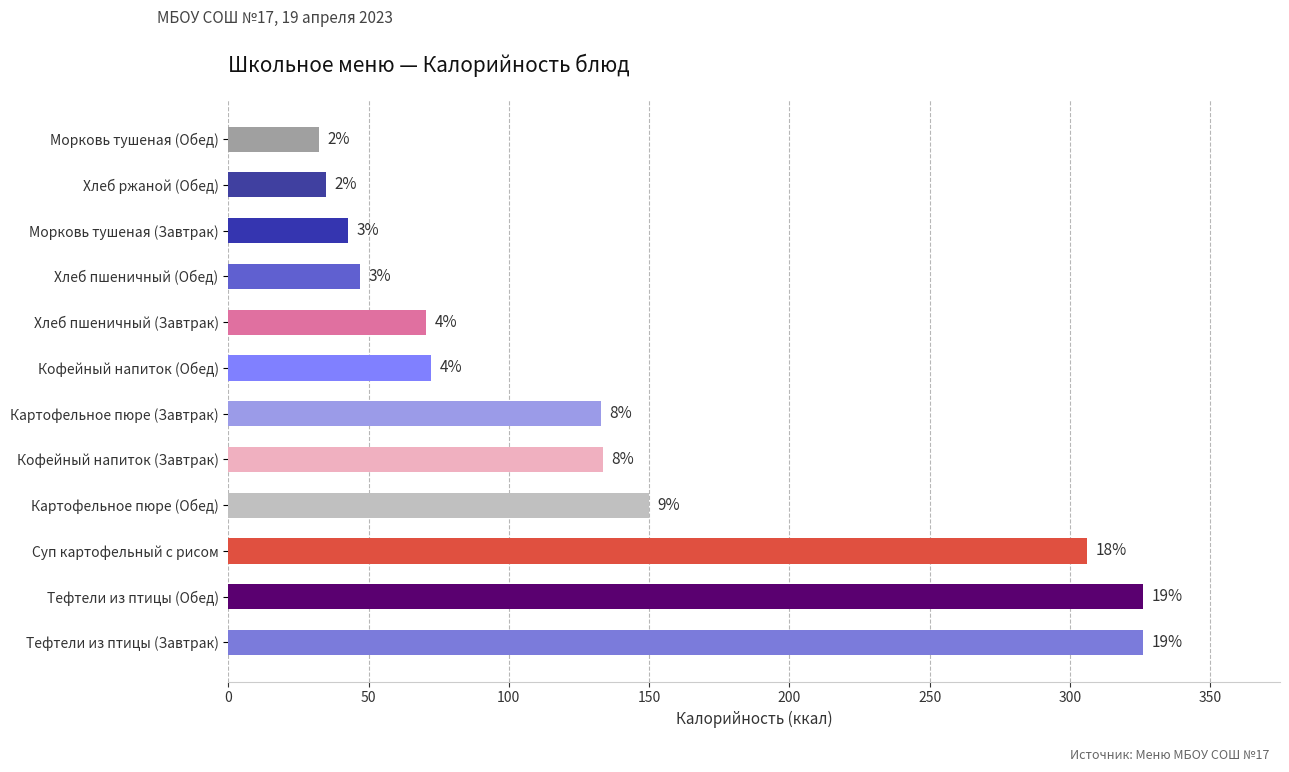

How many bars are there in total?

12